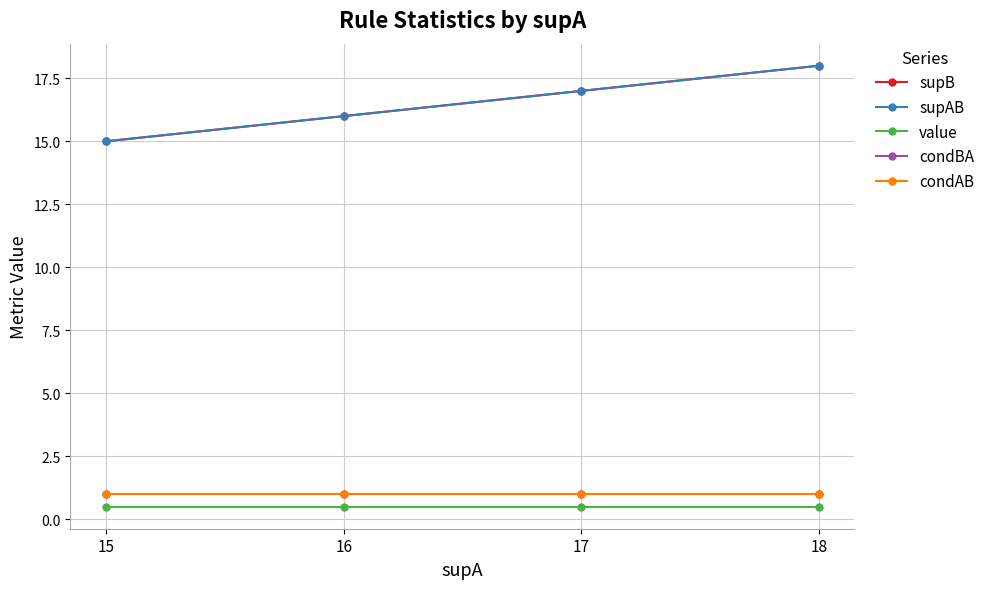

Is this an area chart (filled region under the line)?

No